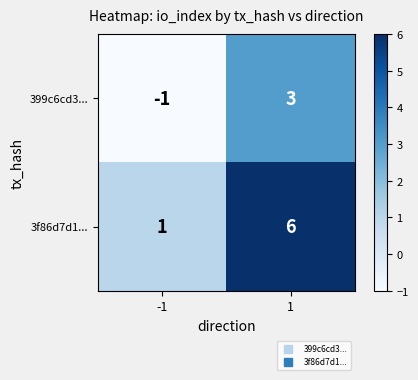

Reading left to right, list all the values displayed in this chart.

399c6cd3...: -1=-1	1=3
3f86d7d1...: -1=1	1=6